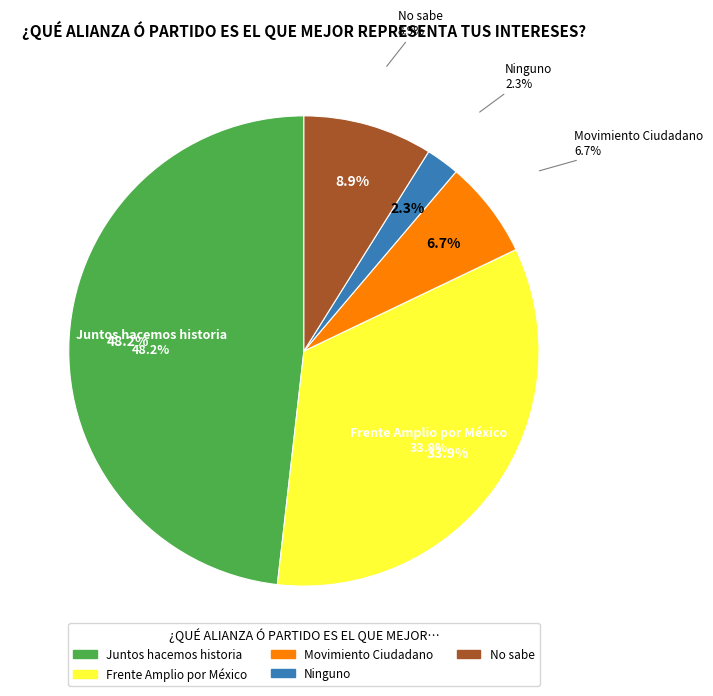

Approximately how many times larger is the value at No sabe compared to Frente Amplio
por México
(PAN-PRI-PRD)?

0.3